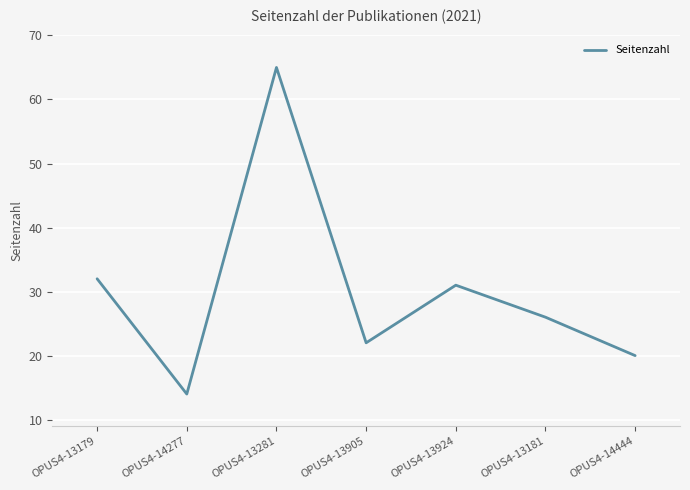

What position from the left is OPUS4-13281?

3